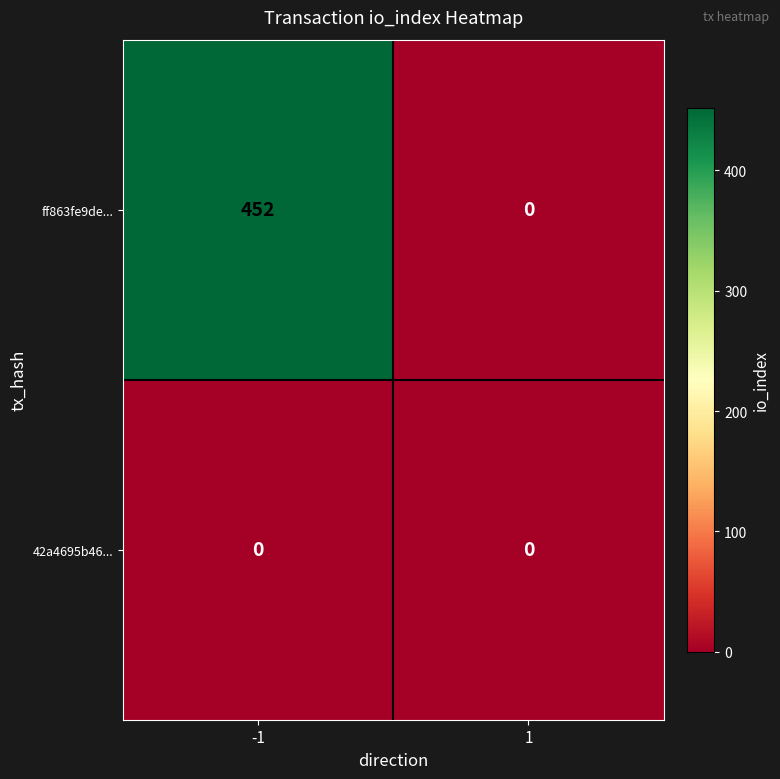

Rank the series by their average value, from highest to lowest.

ff863fe9de..., 42a4695b46...